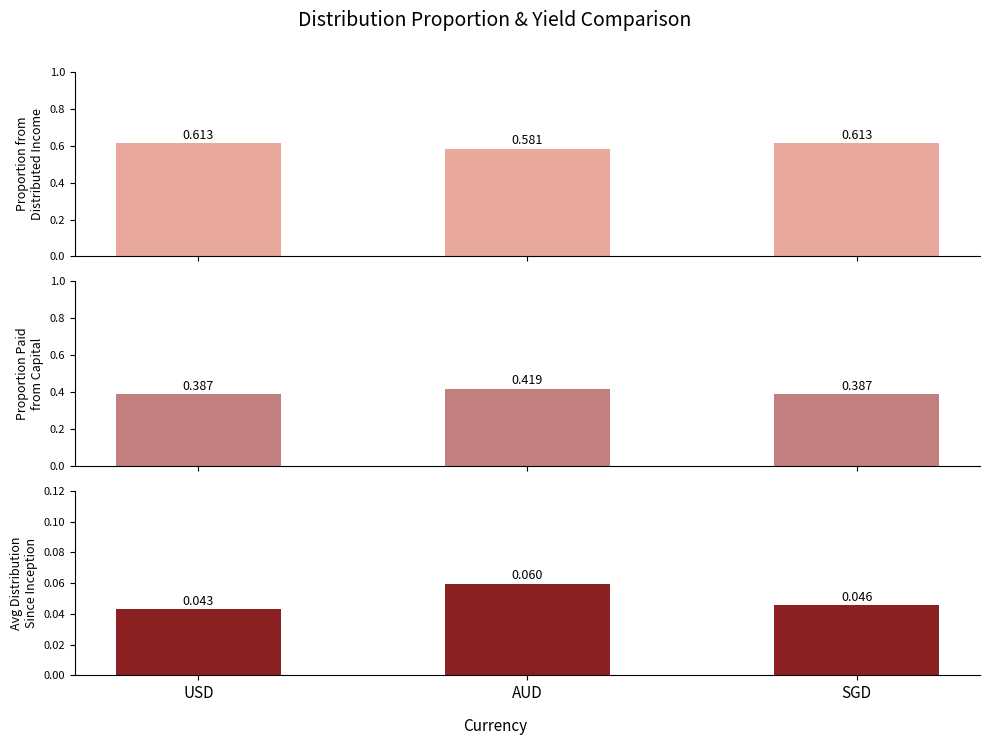

Reading left to right, transcribe all the data shown in this chart.

Proportion Paid from Income: USD=0.6	AUD=0.6	SGD=0.6
Proportion Paid from Capital: USD=0.4	AUD=0.4	SGD=0.4
Avg Distribution Since Inception: USD=0.0	AUD=0.1	SGD=0.0